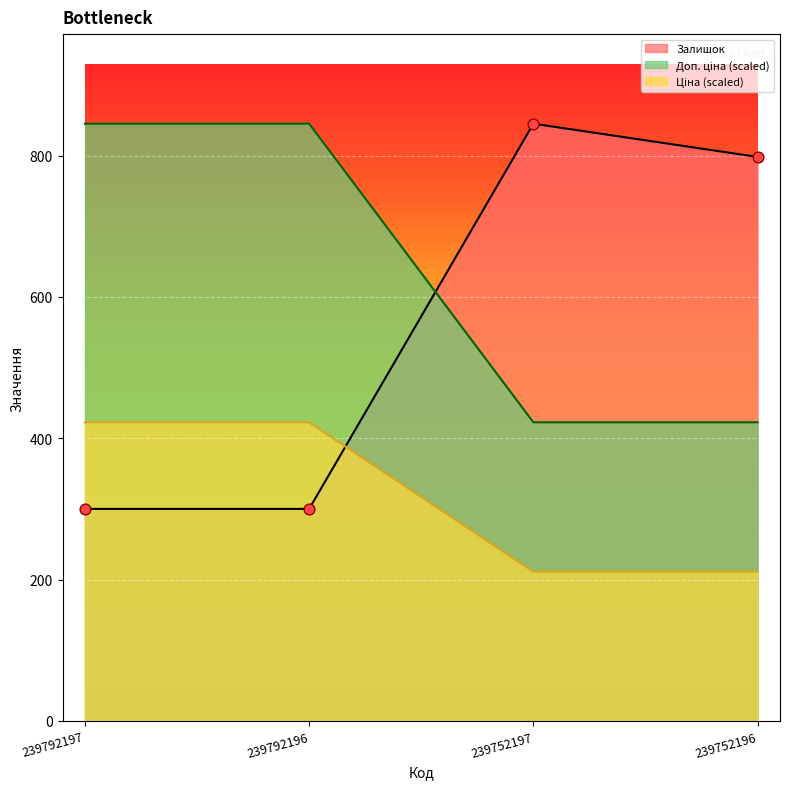

What is the difference between the maximum and minimum values in the Залишок series?

545.0